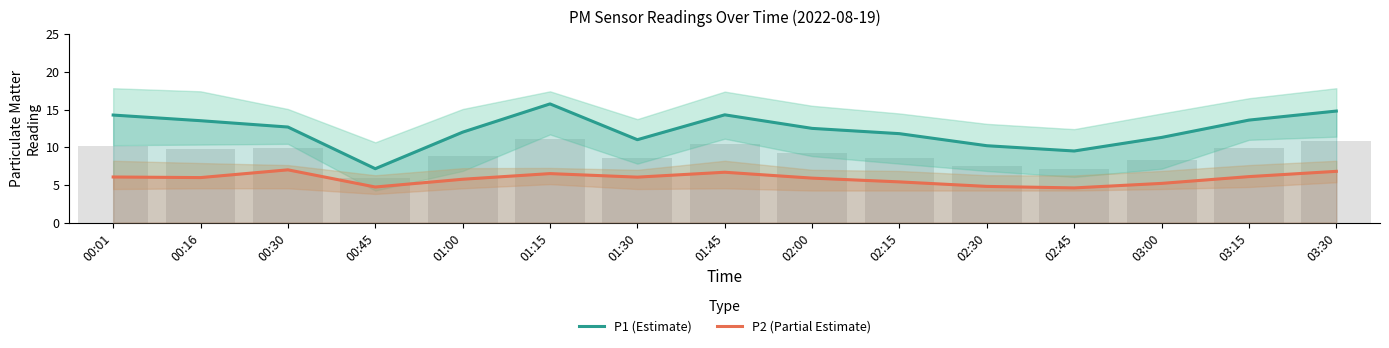

Reading left to right, transcribe all the data shown in this chart.

P1 (Estimate): 00:01=14.3	00:16=13.5	00:30=12.7	00:45=7.2	01:00=12.0	01:15=15.8	01:30=11.0	01:45=14.3	02:00=12.5	02:15=11.8	02:30=10.2	02:45=9.5	03:00=11.3	03:15=13.6	03:30=14.8
P2 (Partial Estimate): 00:01=6.0	00:16=6.0	00:30=7.0	00:45=4.7	01:00=5.8	01:15=6.5	01:30=6.0	01:45=6.7	02:00=5.9	02:15=5.4	02:30=4.8	02:45=4.6	03:00=5.2	03:15=6.1	03:30=6.8